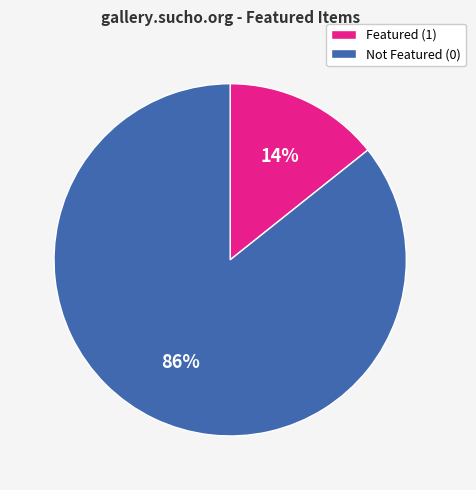

Does any single category account for the majority?

Yes